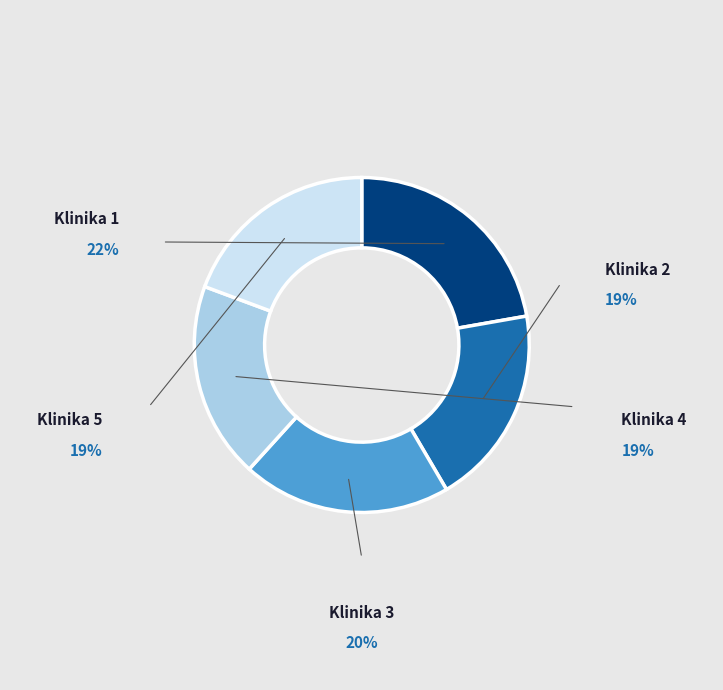

To the nearest percent, what is the difference between the Klinika 3 and Klinika 1 slice percentages?

2%